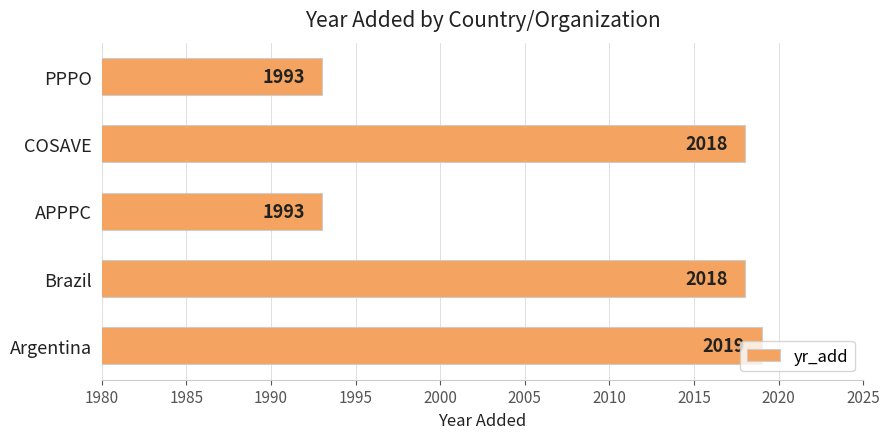

At which category does the chart reach its peak across all series?

Argentina